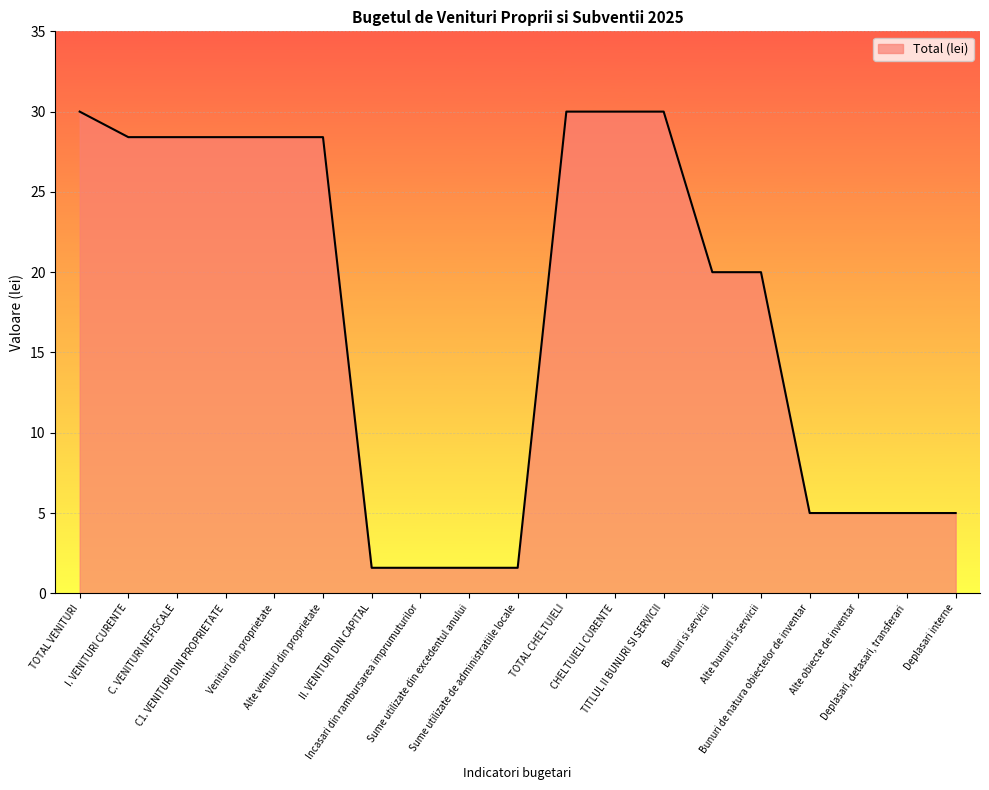

What is the minimum value shown in the chart?

1.6